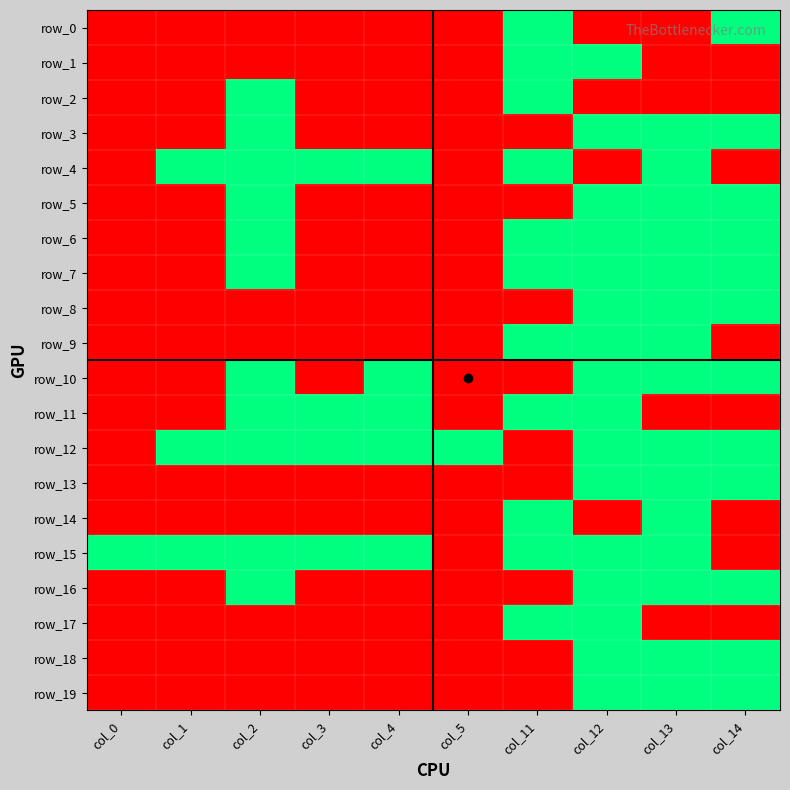

What is the difference between the highest and lowest values at col_12?

1